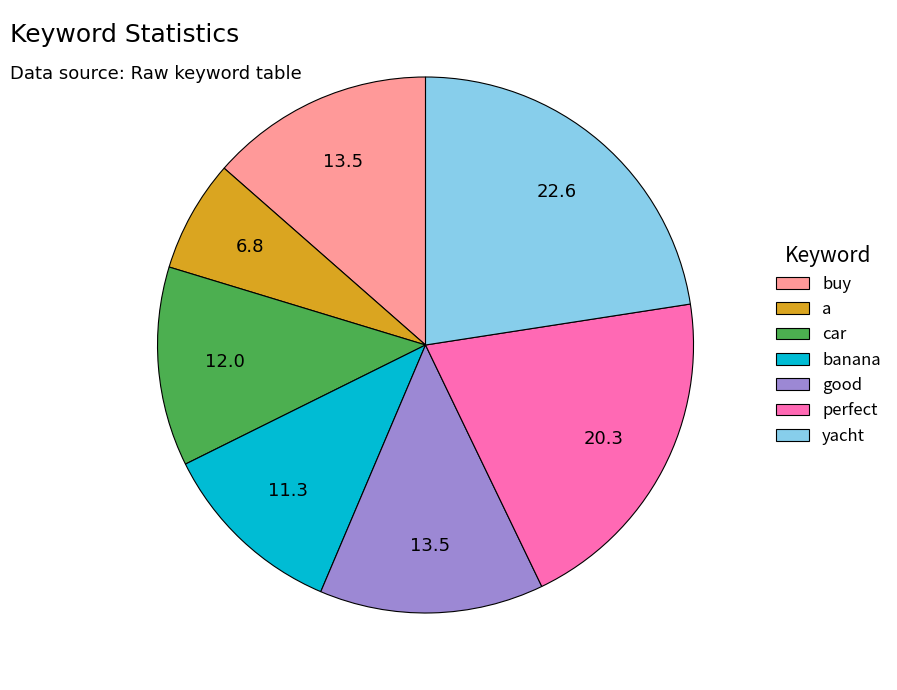

Between good and perfect, which is larger?

perfect